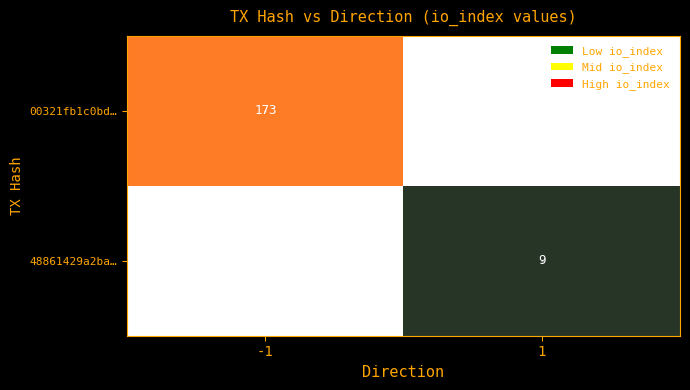

Which series changed the most between -1 and 1?

00321fb1c0bd…